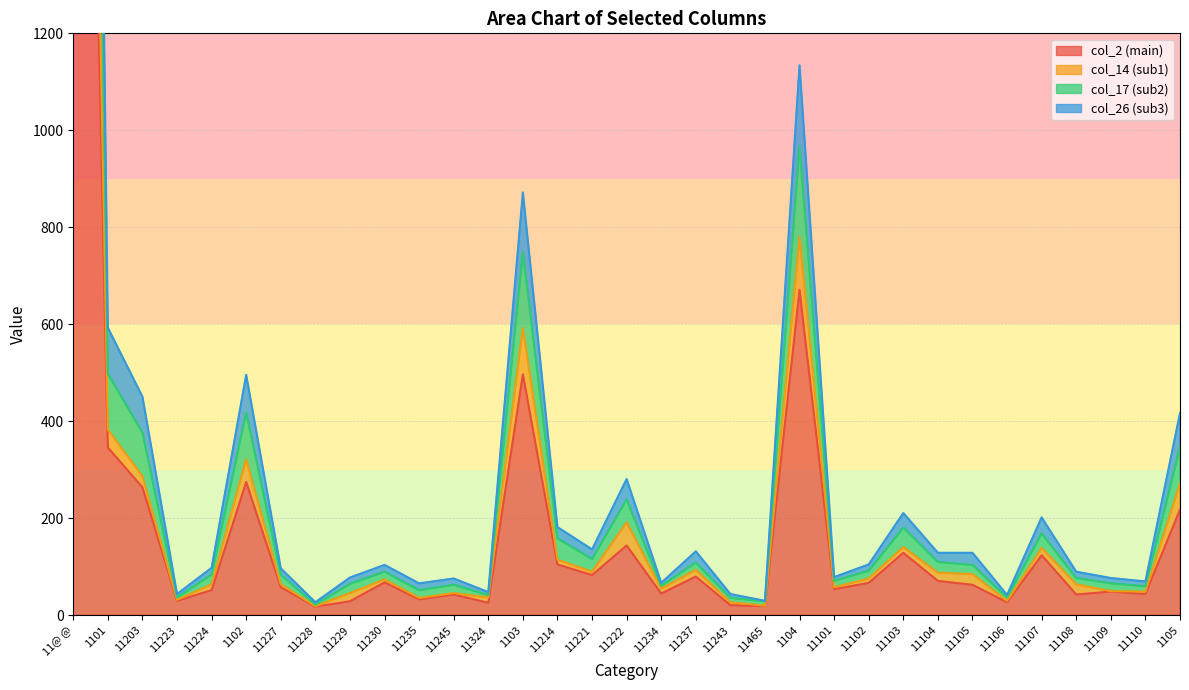

True or false: col_14 and col_2 cross at least once.

False